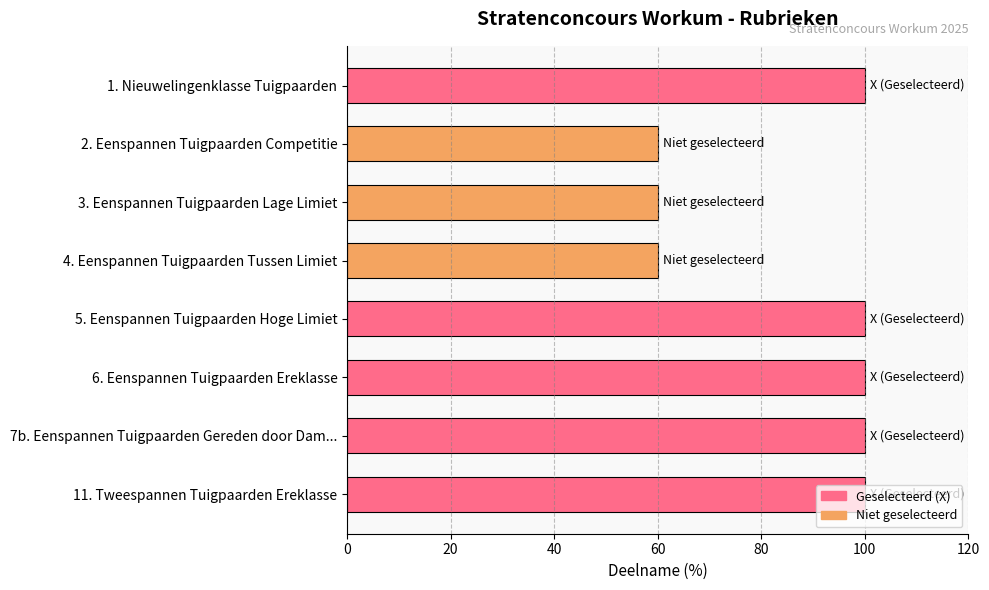

What is the difference between the maximum and minimum values?

40